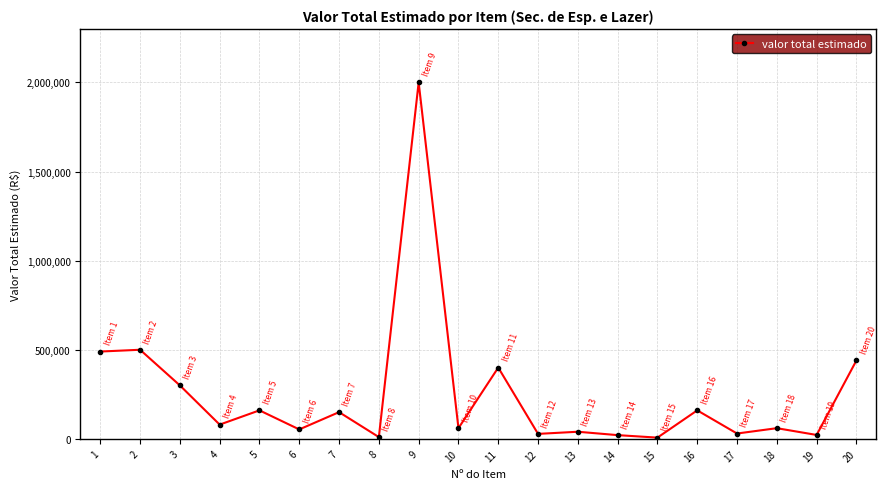

What is the average value?

250550